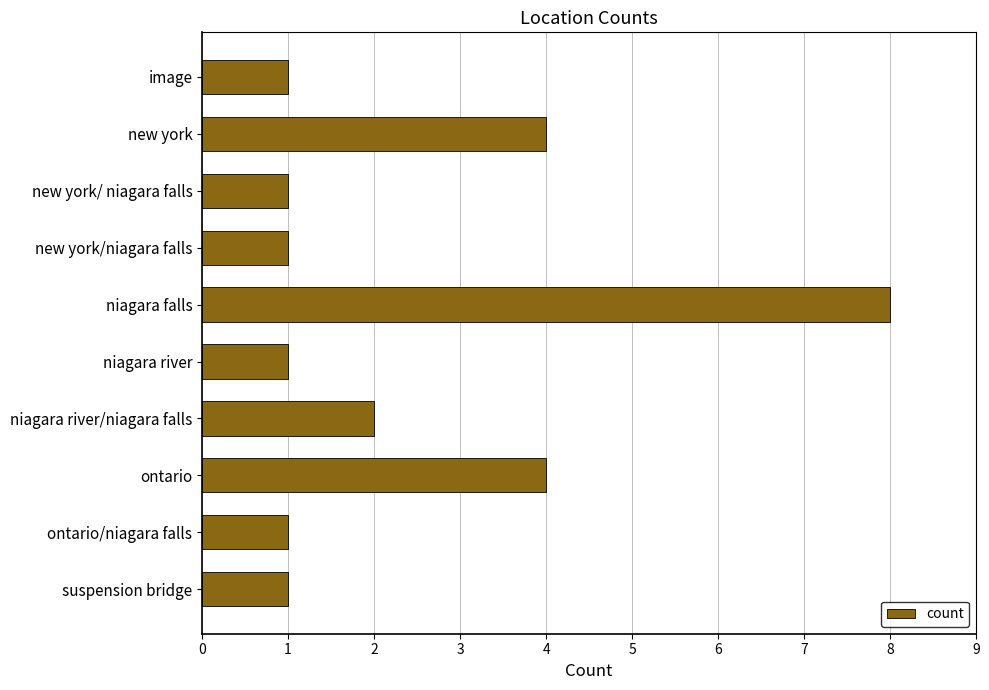

True or false: the data shows 1 at niagara river.

True